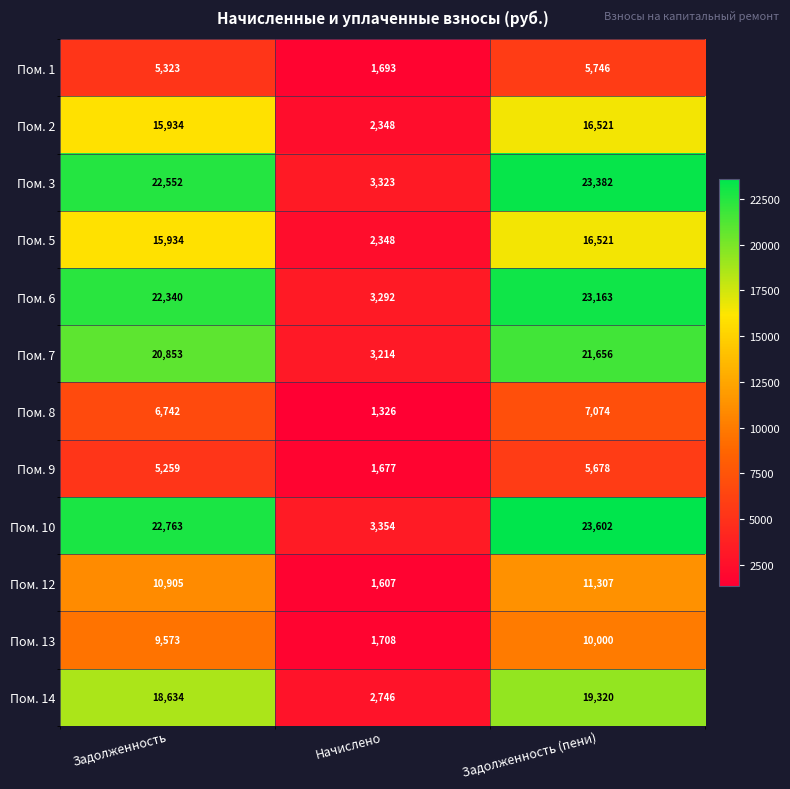

Read the Пом. 12 value at Начислено, to the nearest 100.

1600